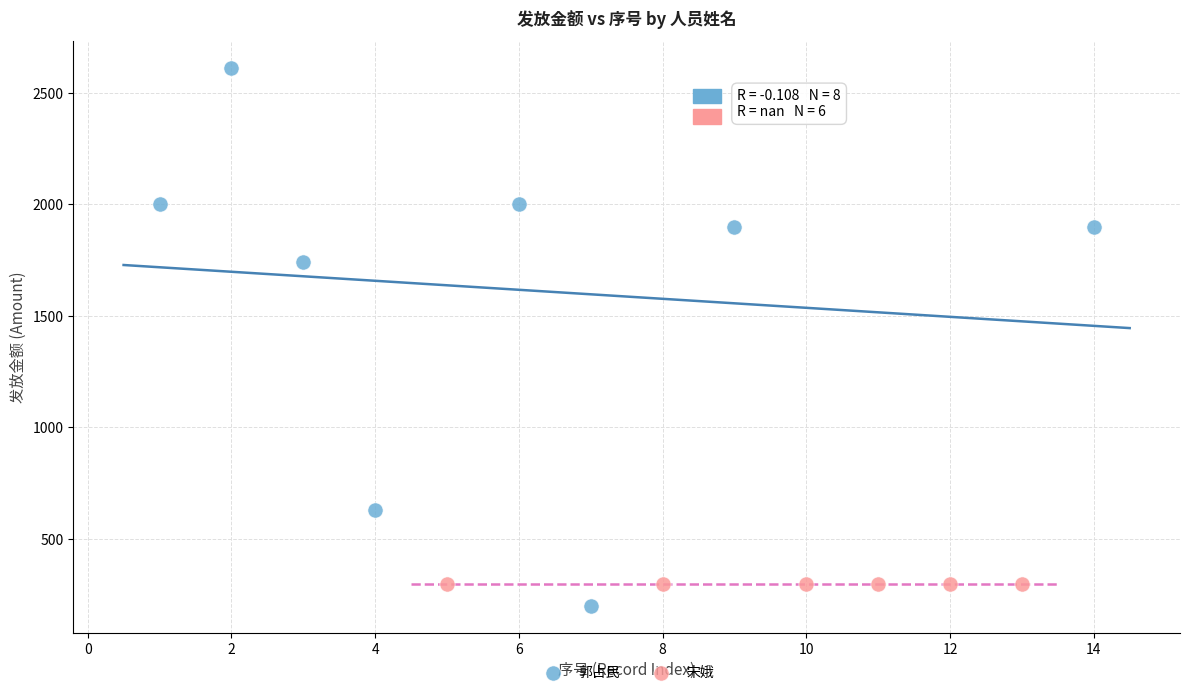

Which series reaches the maximum Y coordinate?

郭占民